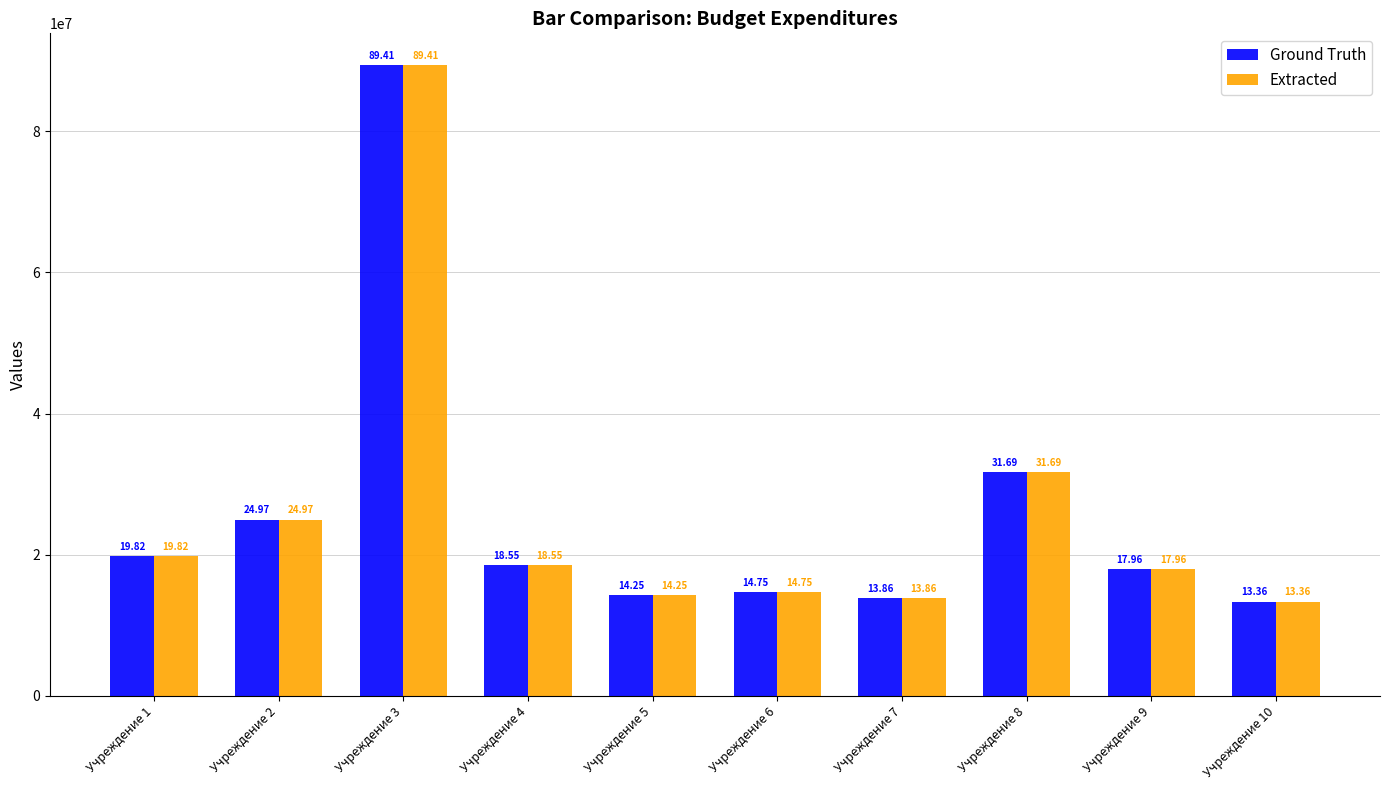

What are all the series names shown in the legend?

Ground Truth, Extracted